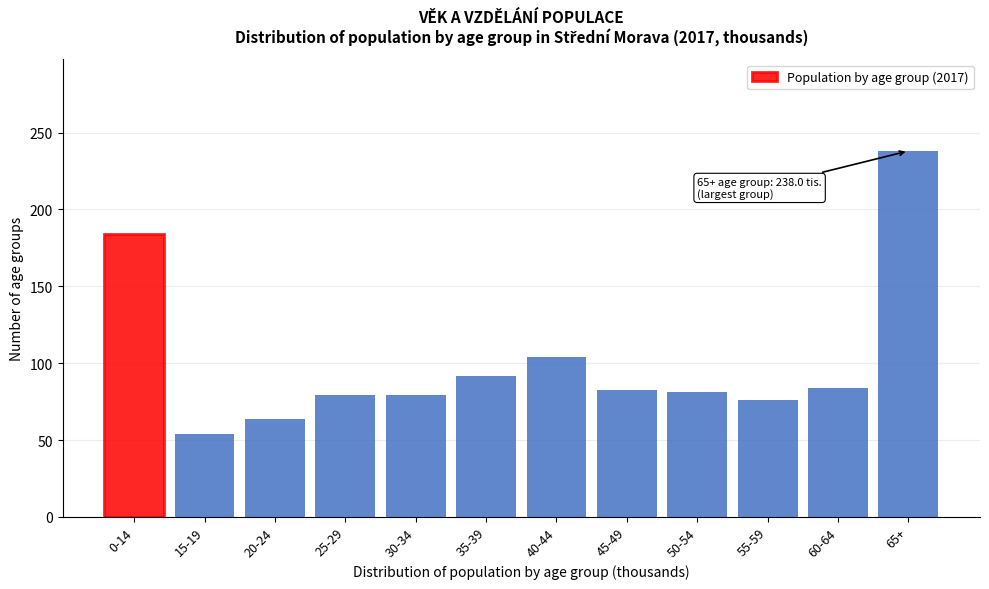

True or false: the data shows 130.1 at 30-34.

False